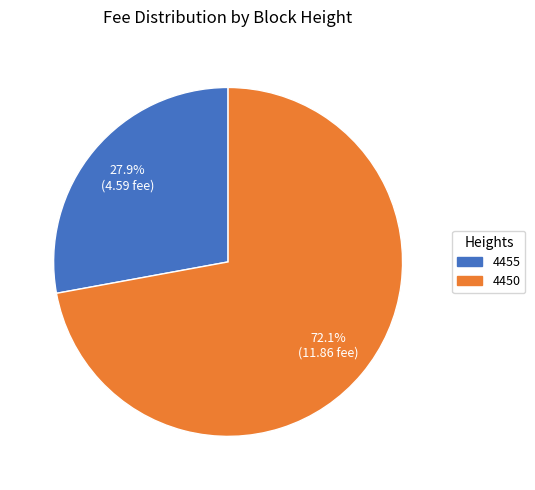

Which category has the biggest portion of the pie?

4450